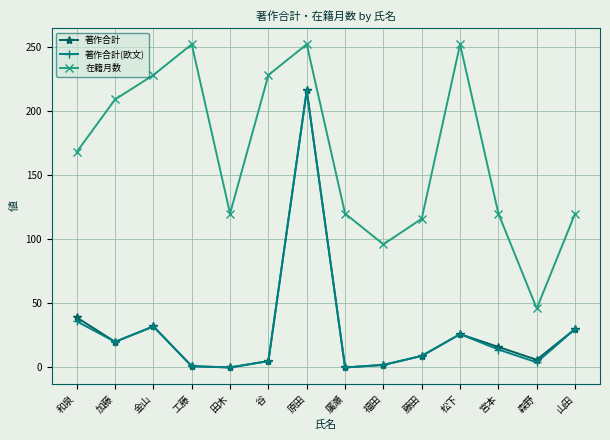

How many distinct data groups are displayed?

3